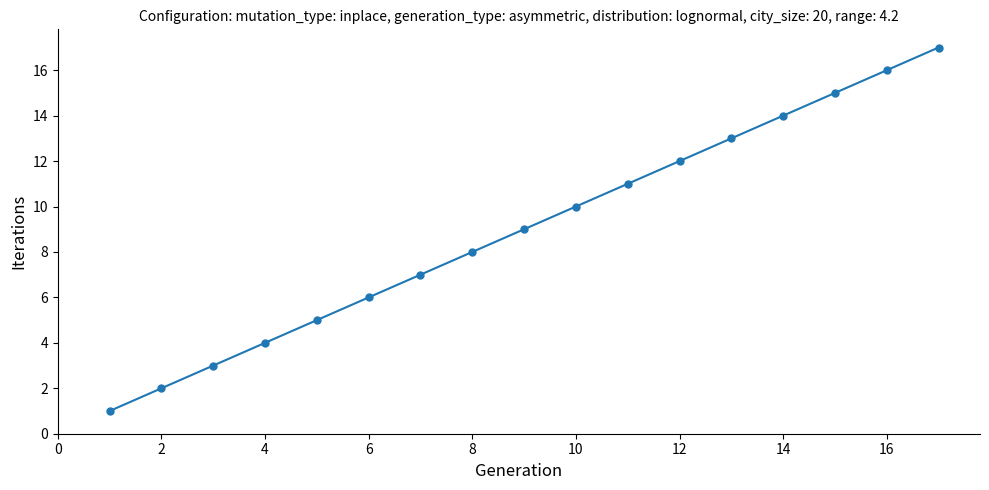

What is the greatest value displayed?

17